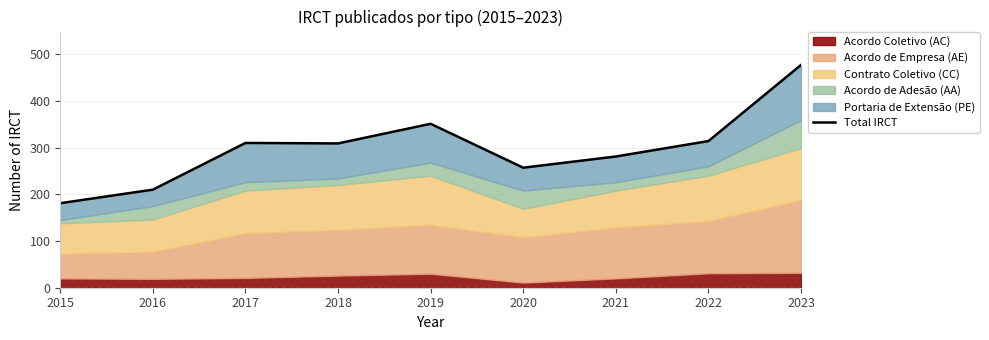

Rank the categories by value from highest to lowest.

2023, 2019, 2022, 2017, 2018, 2021, 2020, 2016, 2015